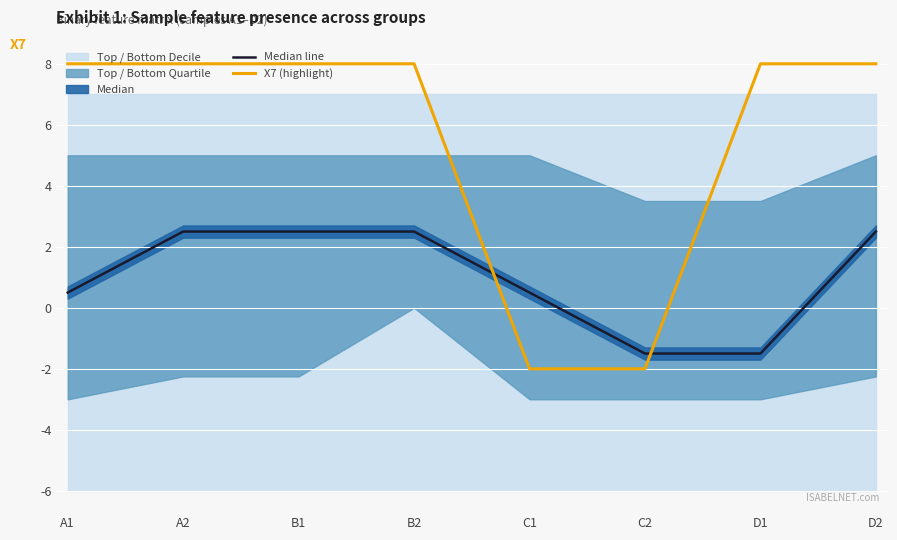

Reading left to right, list all the values displayed in this chart.

Median line: 0.5	2.5	2.5	2.5	0.5	-1.5	-1.5	2.5
X7 (highlight): 8.0	8.0	8.0	8.0	-2.0	-2.0	8.0	8.0